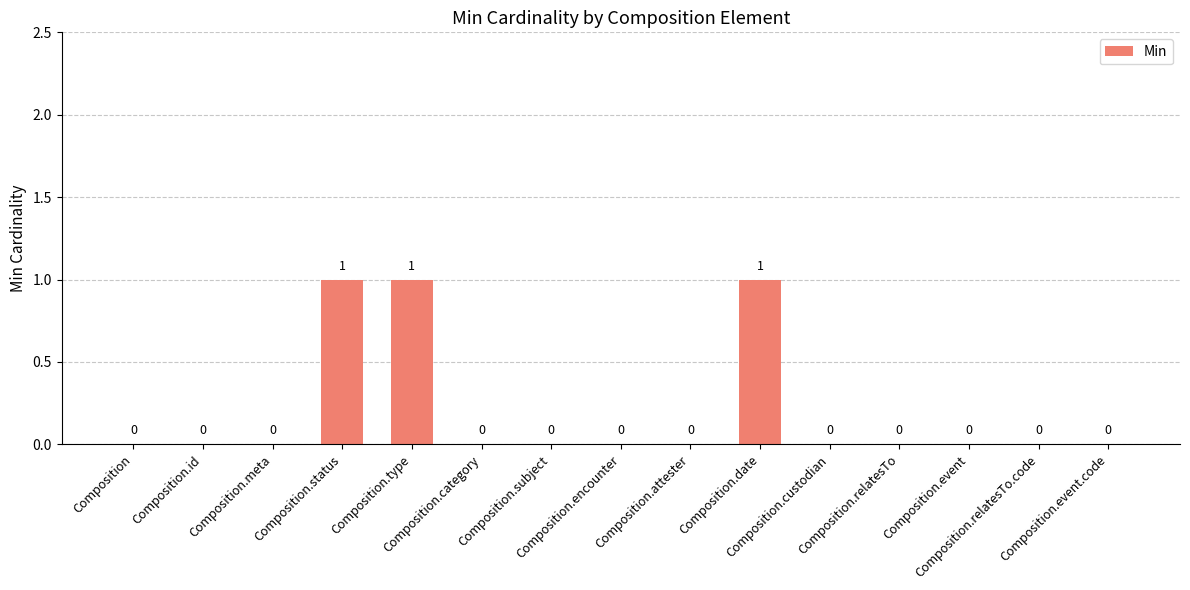

What is the sum of all values?

3